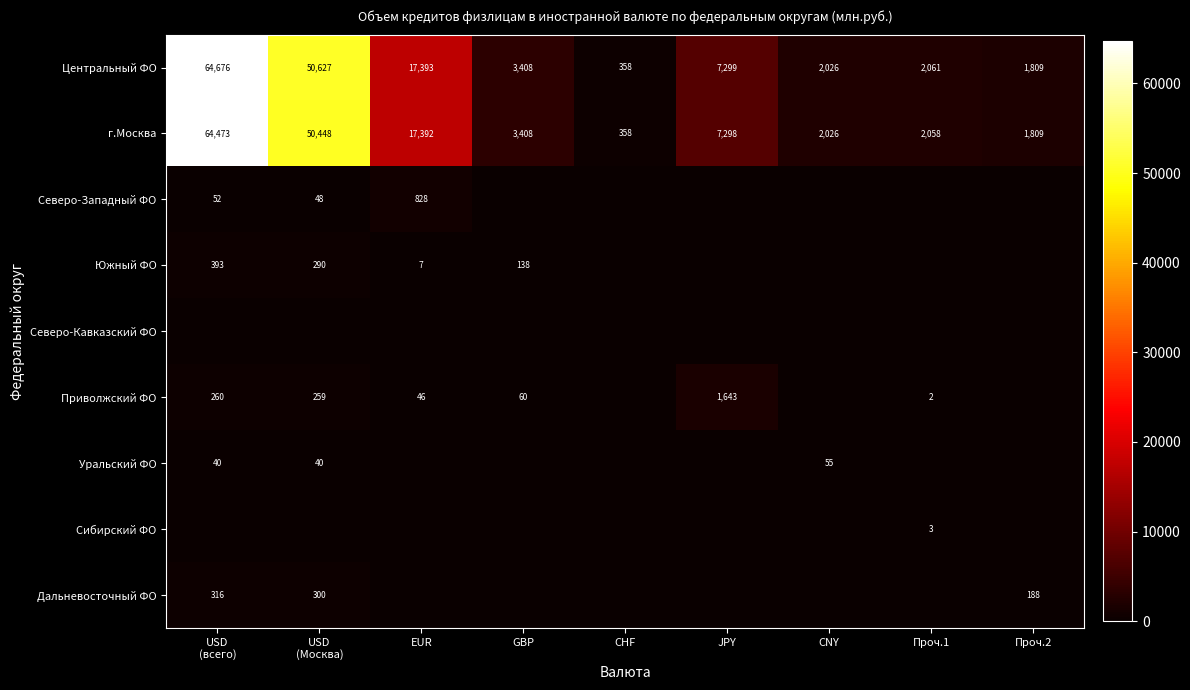

The Центральный ФО series shows 2104 at GBP. True or false?

False